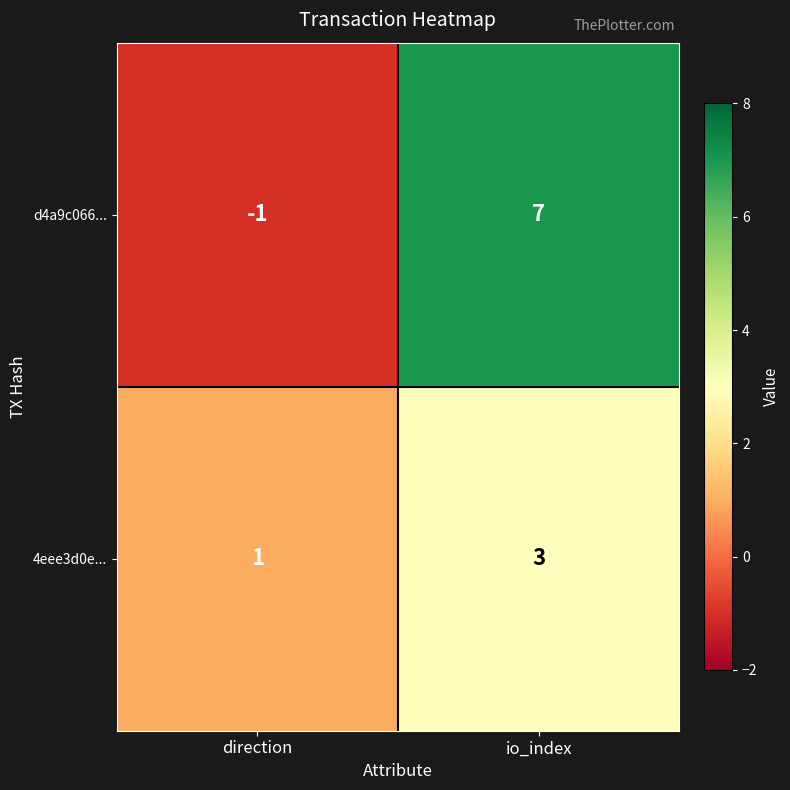

What is the difference between the d4a9c066... values at direction and io_index?

8